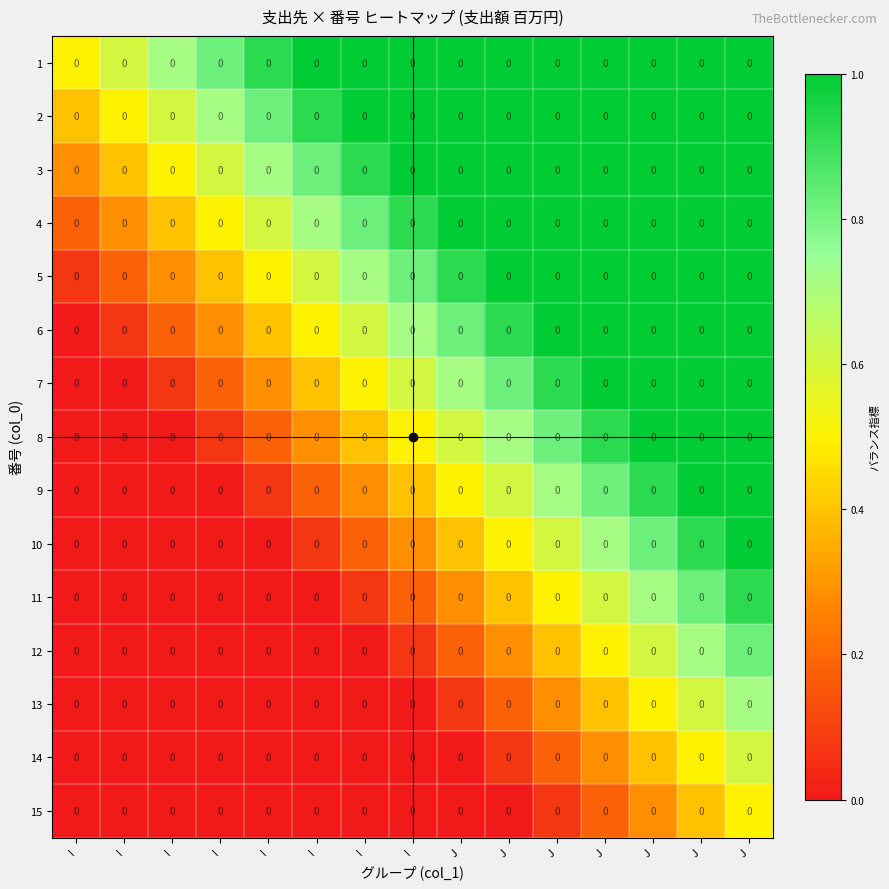

What is the highest value of the 9 series?

1.0